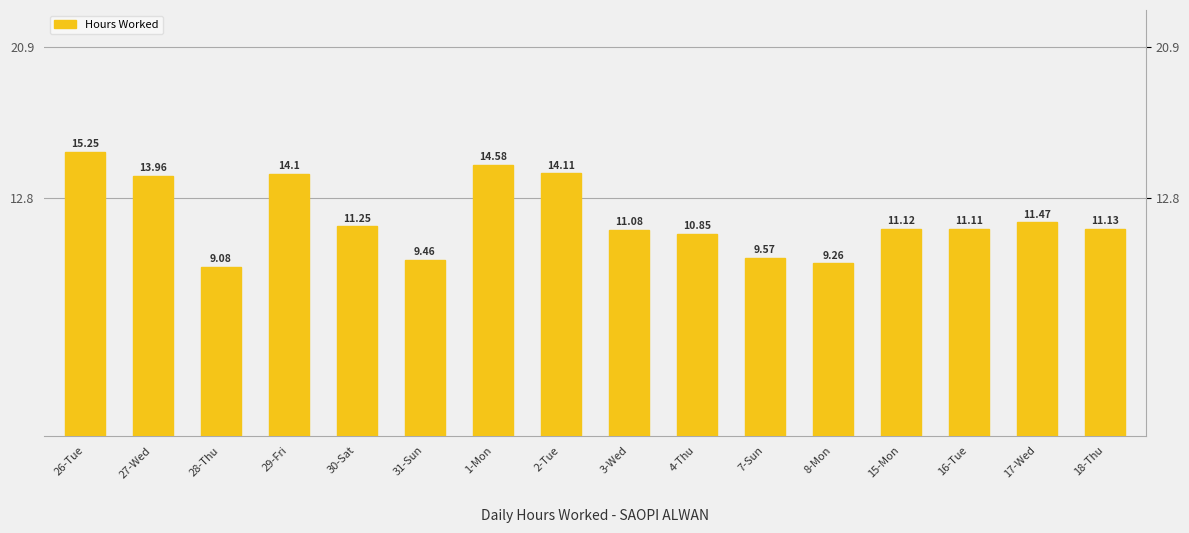

What is the sum of the values at 31-Sun and 1-Mon?

24.0